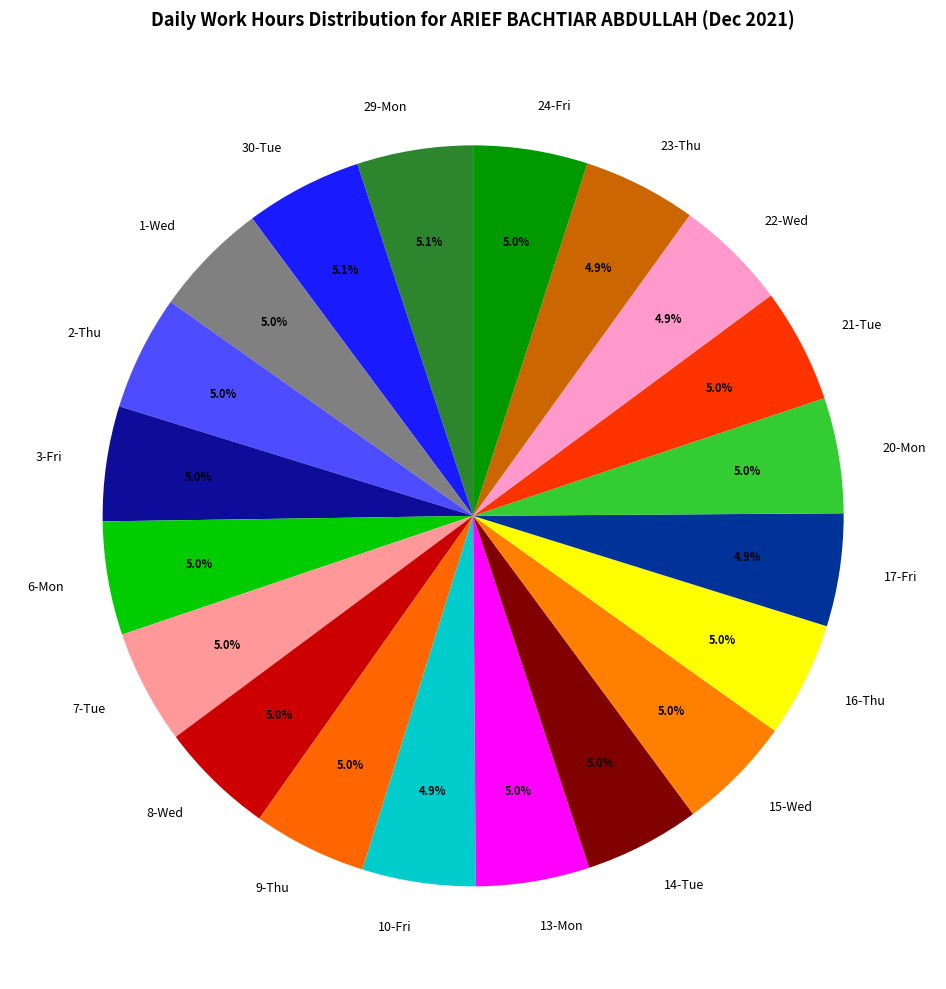

Approximately how many times larger is the value at 30-Tue compared to 8-Wed?

1.0